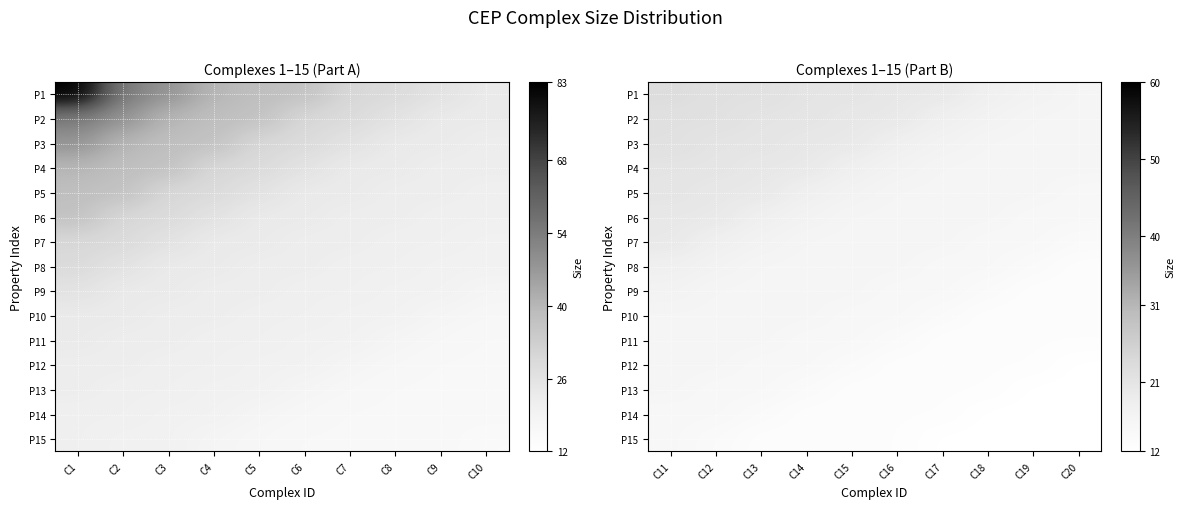

The value of P10 at C13 is 16. True or false?

True